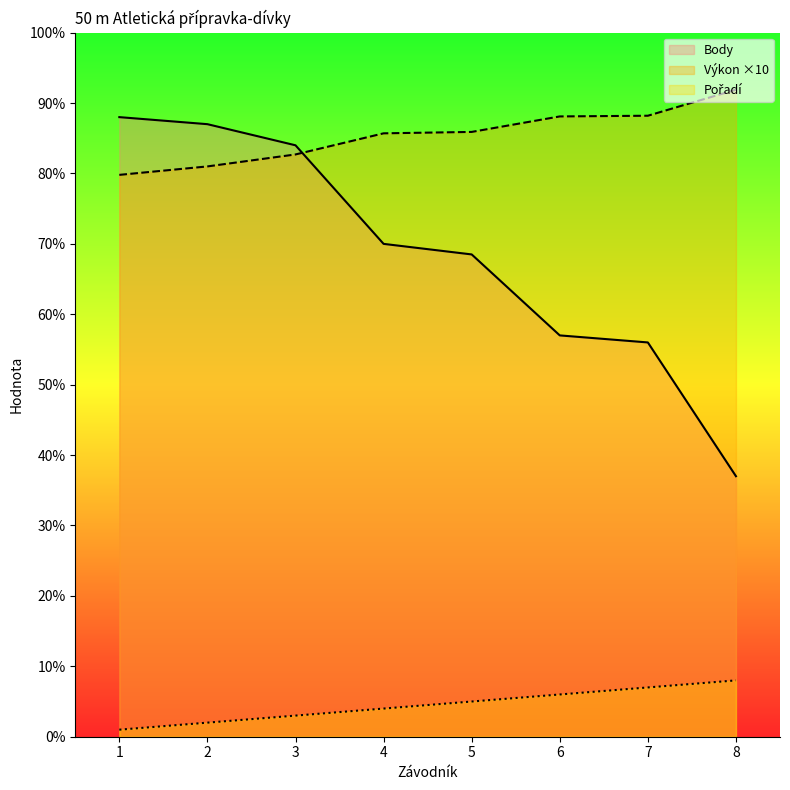

What is the average value of the Pořadí series?

4.5